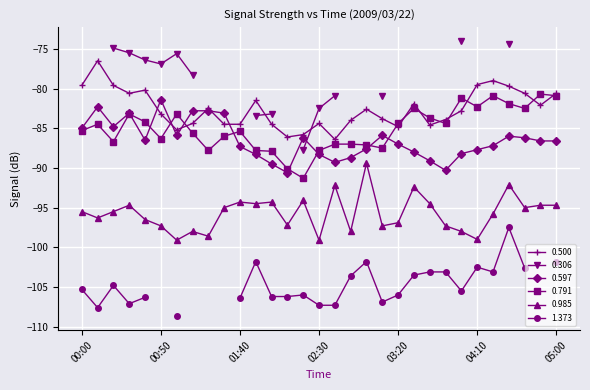

What position from the right is 04:20?

5